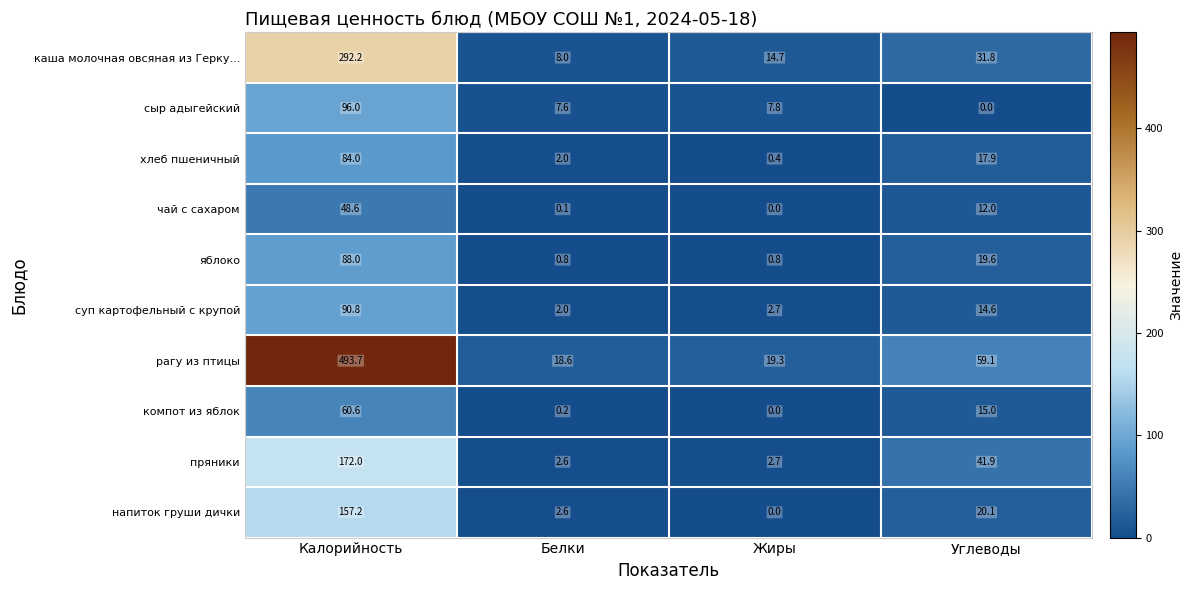

At which label is яблоко closest to 44?

Углеводы